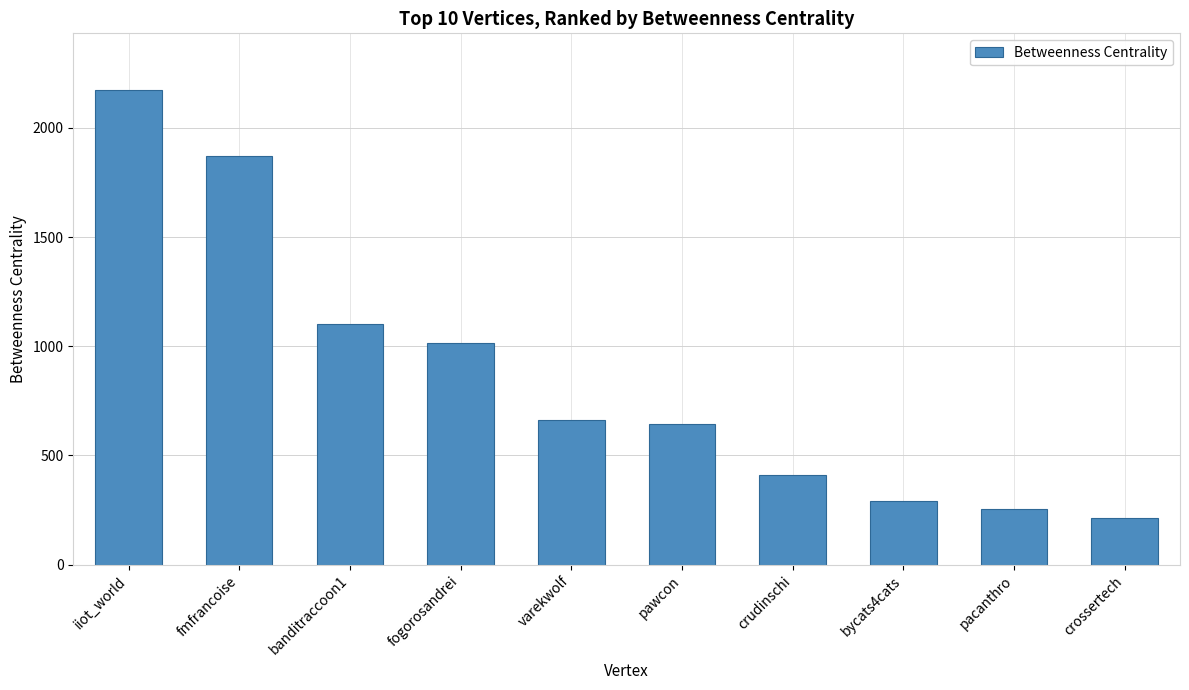

How many data points are less than 663?

5